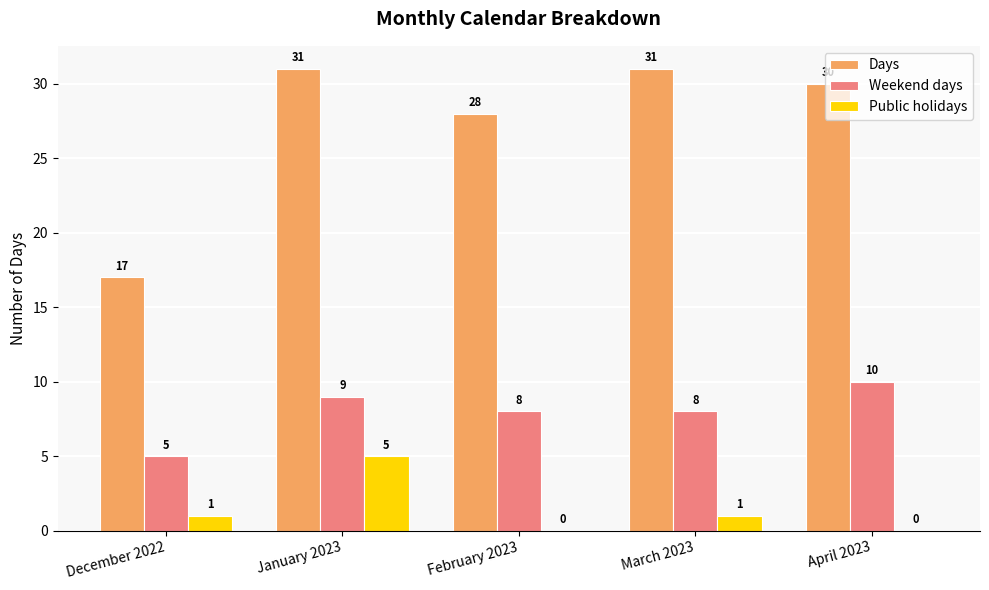

What is the approximate value of Days at January 2023, to the nearest 5?

30